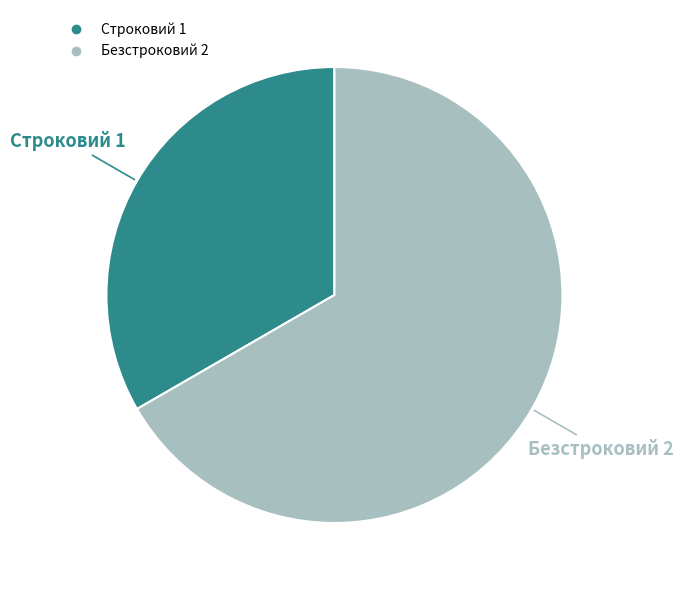

Combined, do Безстроковий and Строковий account for over 50%?

Yes